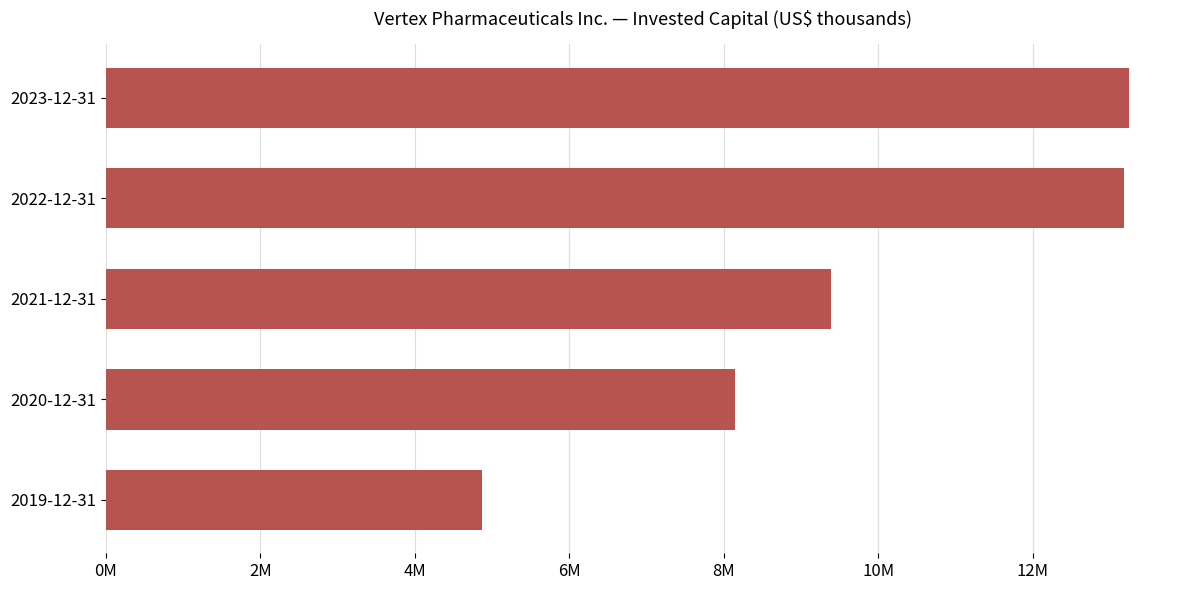

Are the bars horizontal?

Yes